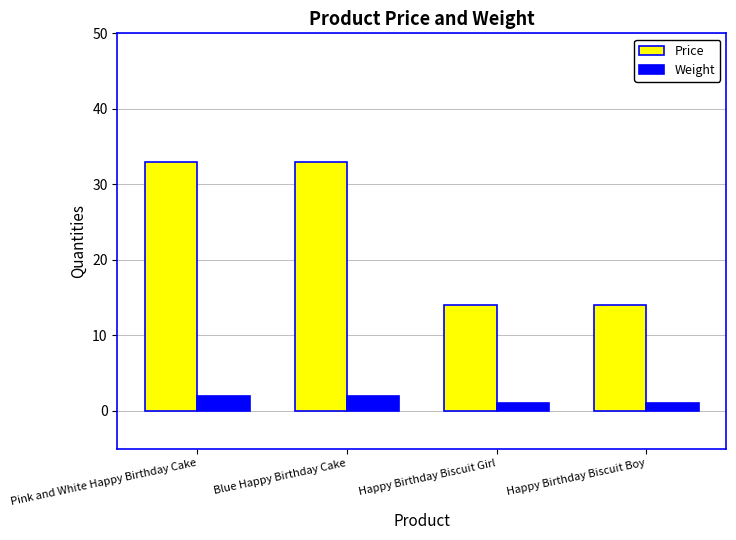

At how many categories does at least one series exceed 5?

4